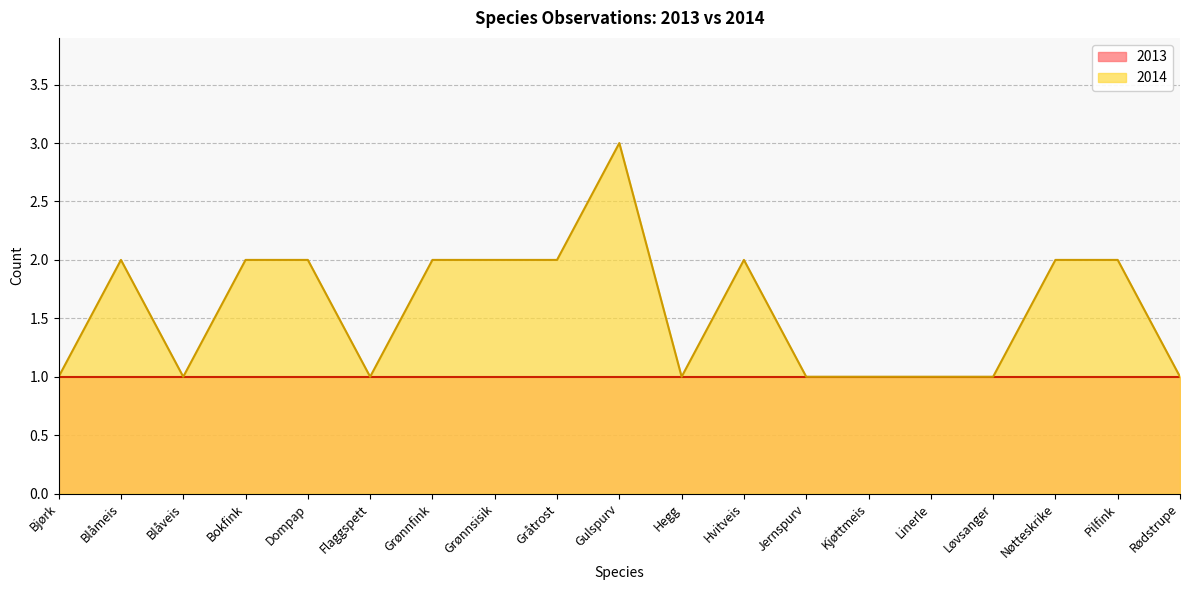

Reading left to right, what are all the values shown in this chart?

Bjørk=1	Blåmeis=2	Blåveis=1	Bokfink=2	Dompap=2	Flaggspett=1	Grønnfink=2	Grønnsisik=2	Gråtrost=2	Gulspurv=3	Hegg=1	Hvitveis=2	Jernspurv=1	Kjøttmeis=1	Linerle=1	Løvsanger=1	Nøtteskrike=2	Pilfink=2	Rødstrupe=1